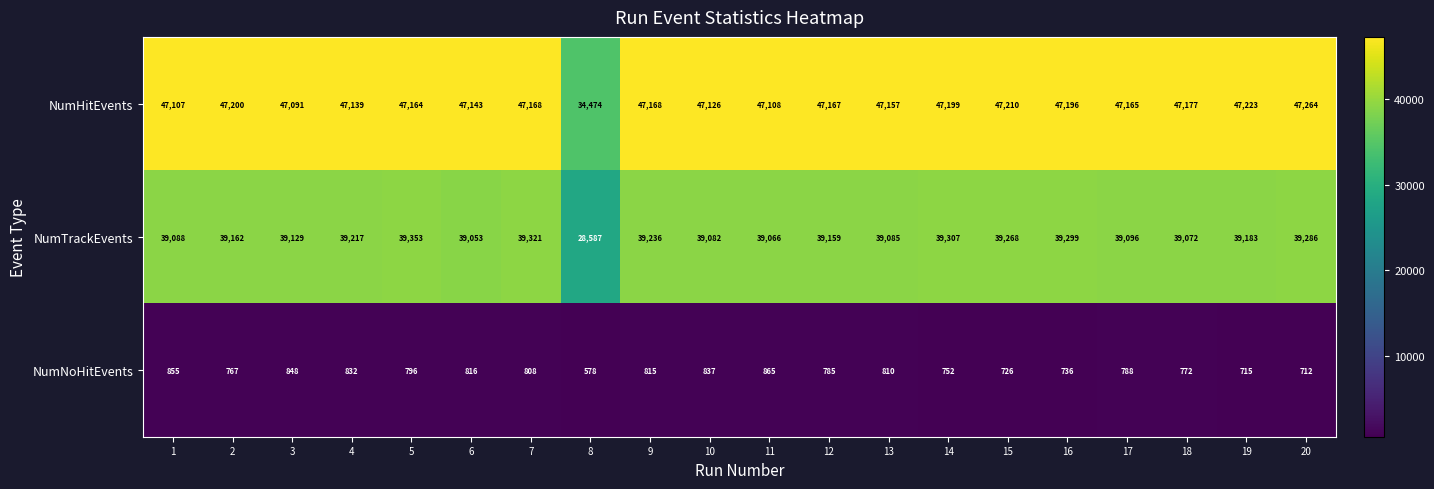

Which category has the lowest value across all series?

8